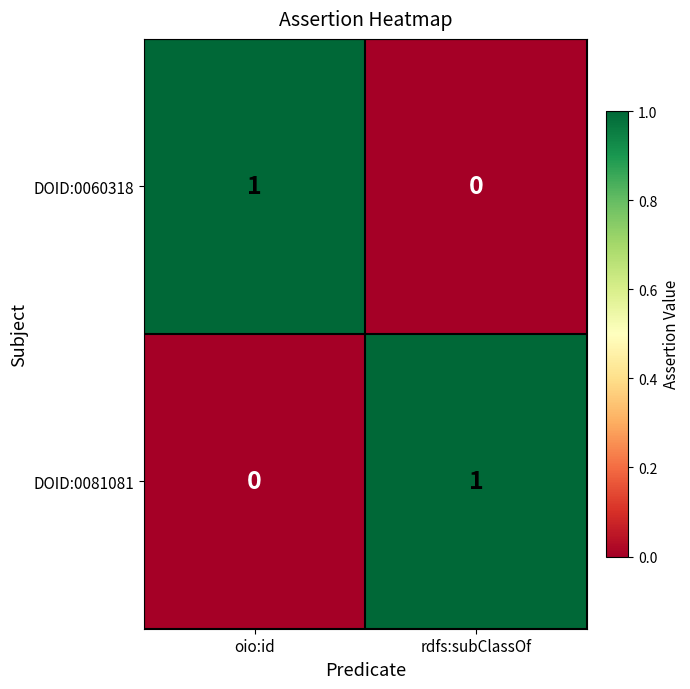

List the labels in order of DOID:0060318 value, largest first.

oio:id, rdfs:subClassOf